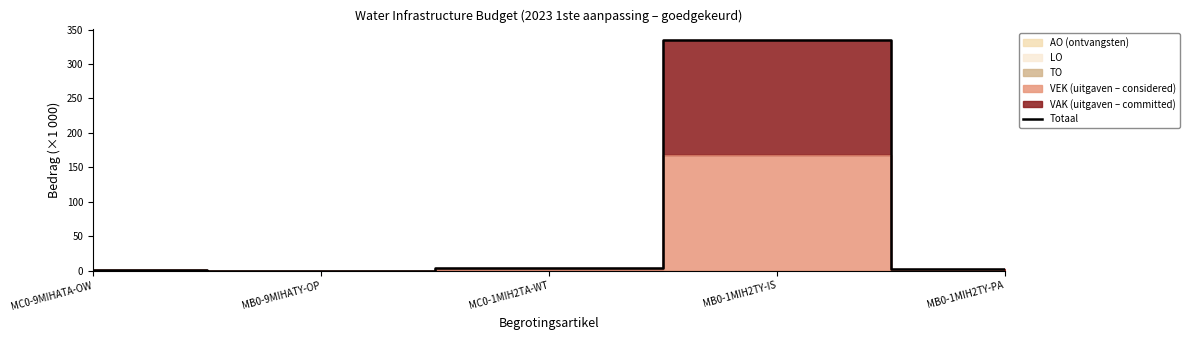

True or false: the data shows -224.8 at MB0-9MIHATY-OP.

False